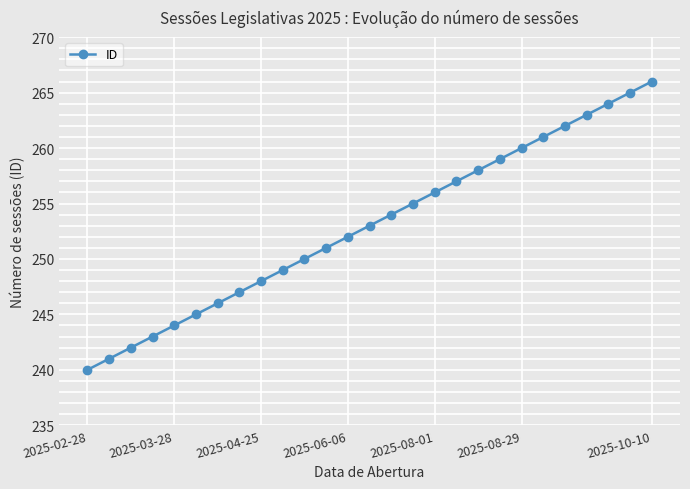

What is the value of the 23rd point from the left?

262